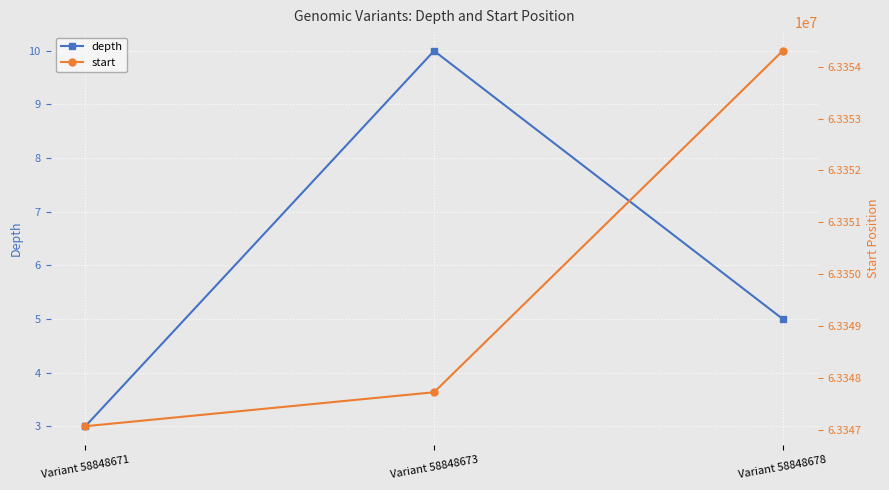

What is the average value of the depth series?

6